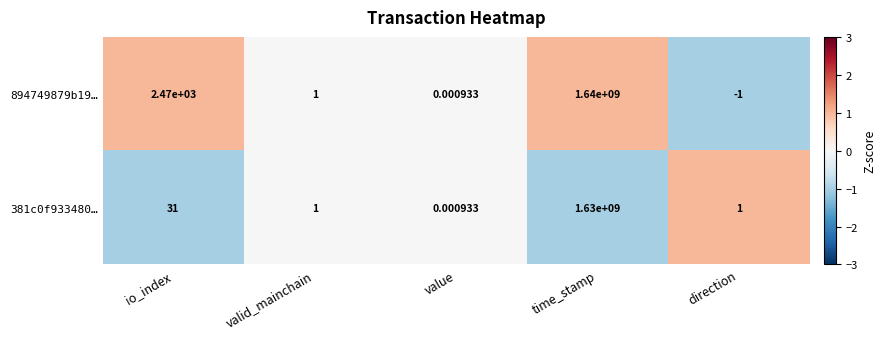

Which category has the lowest value across all series?

direction